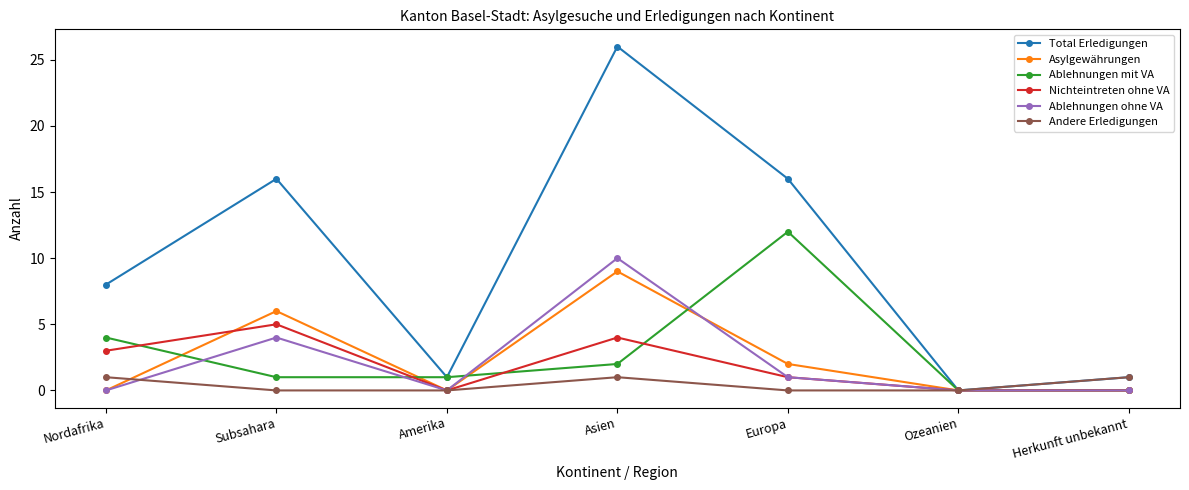

What is the highest value of the Nichteintreten ohne VA series?

5